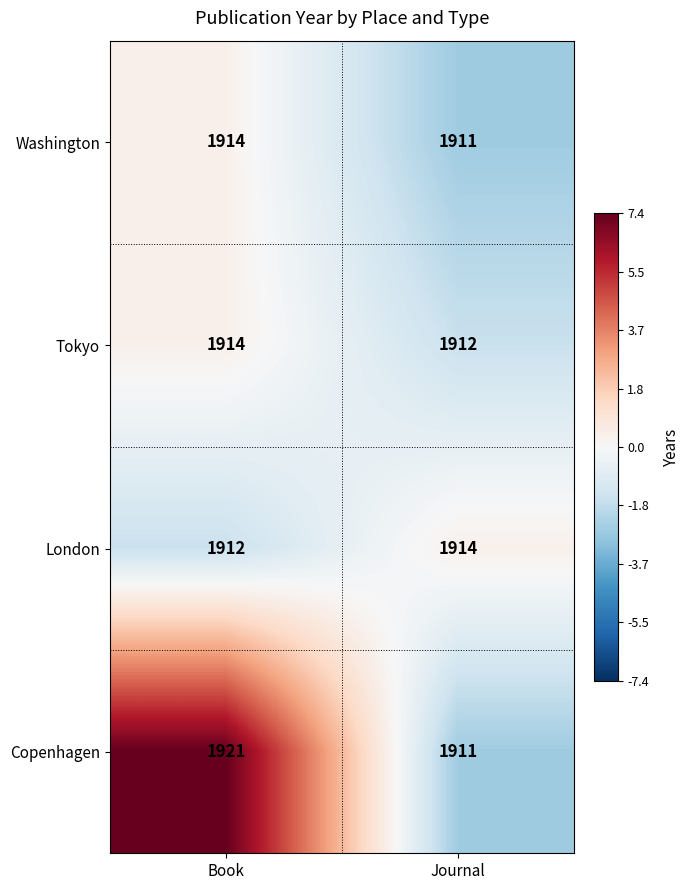

What is the sum of the London values at Book and Journal?

3826